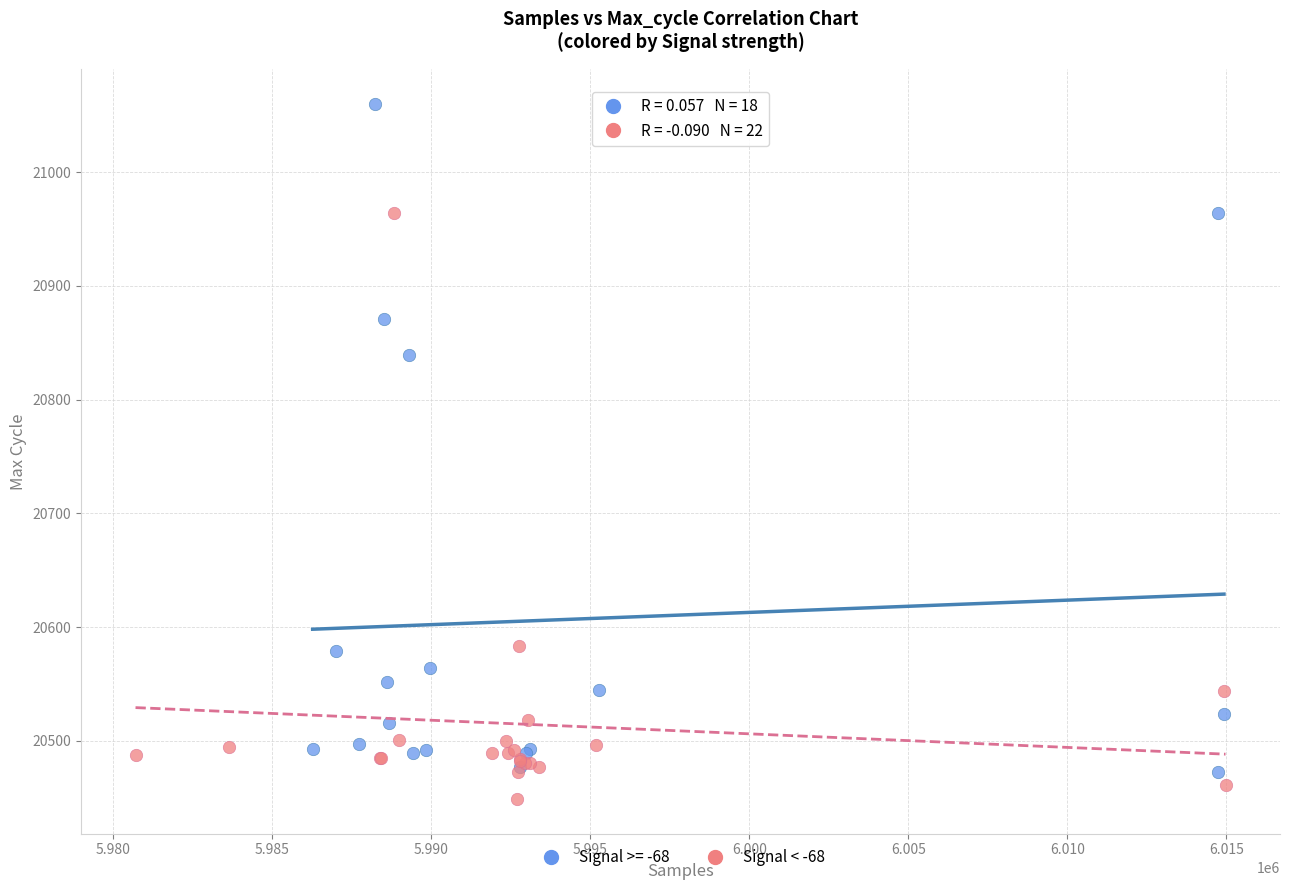

Which series contains the highest Y value?

Signal >= -68